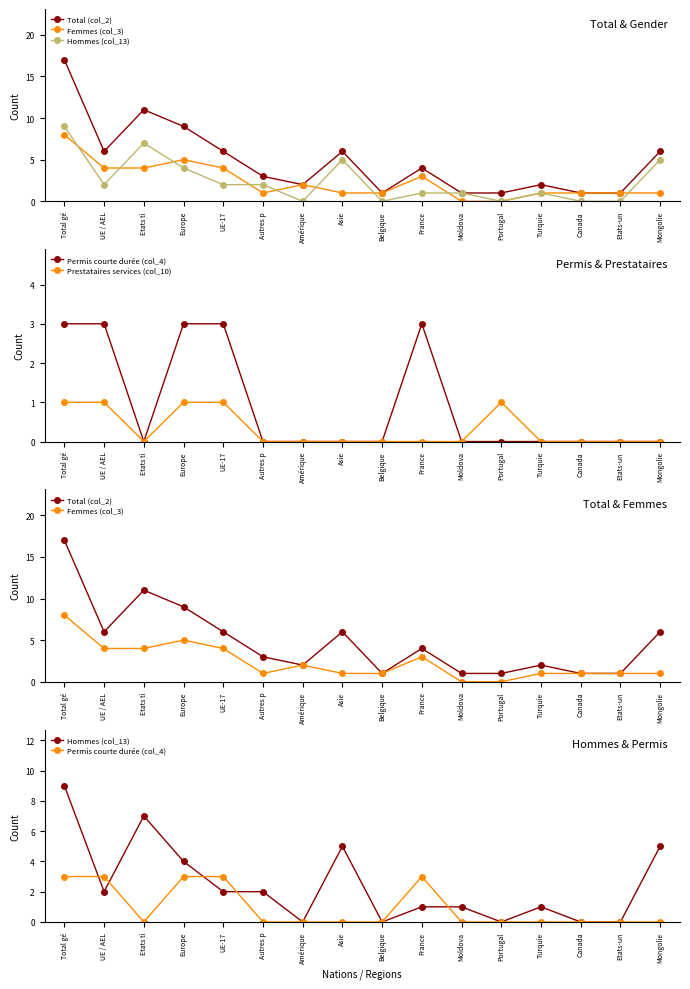

What position from the right is Europe?

13